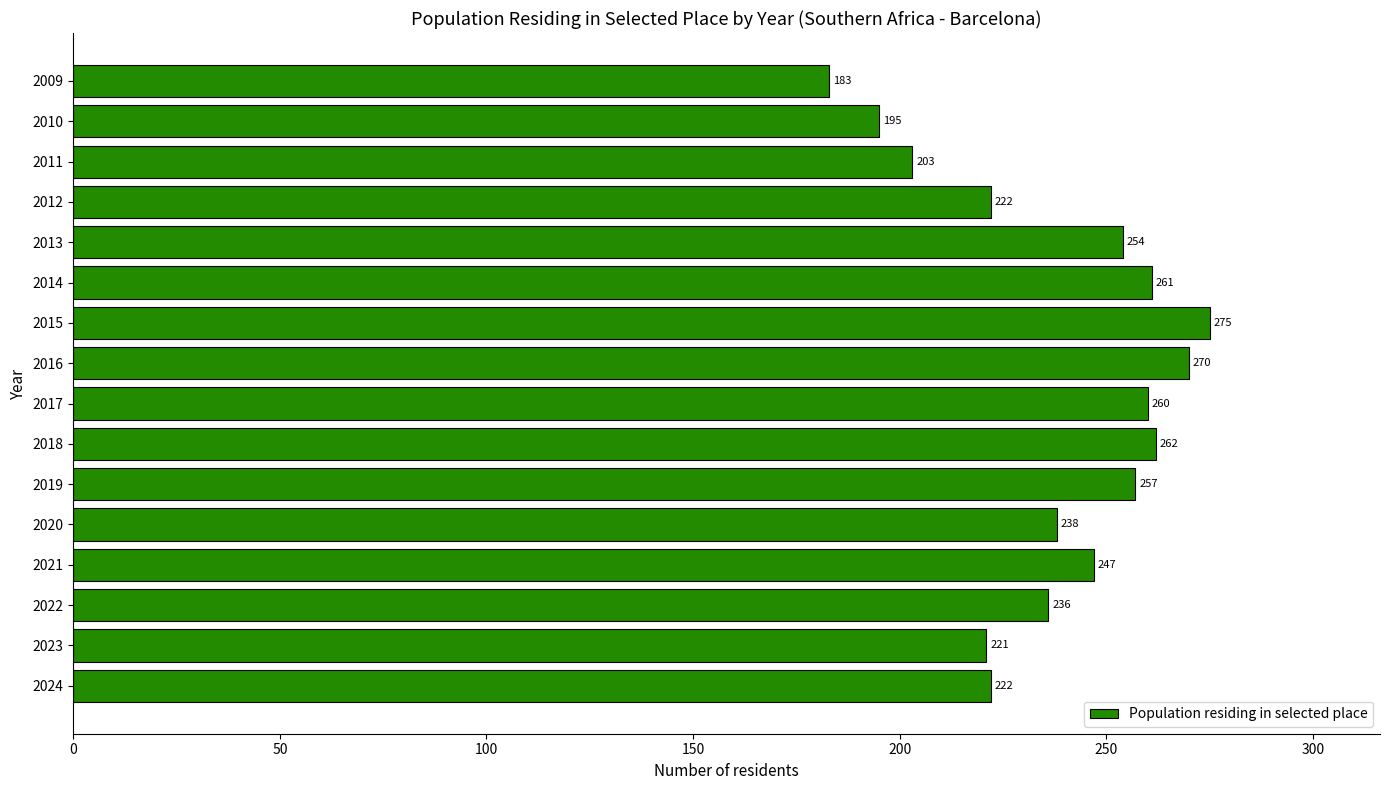

What is the change in value from 2015 to 2012?

-53